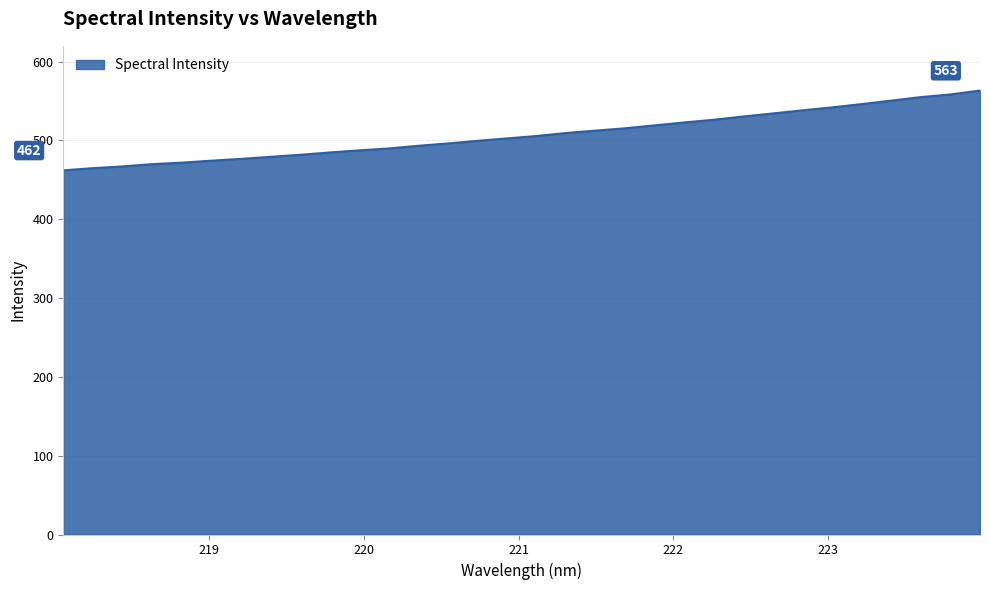

How many categories are shown in the chart?

32